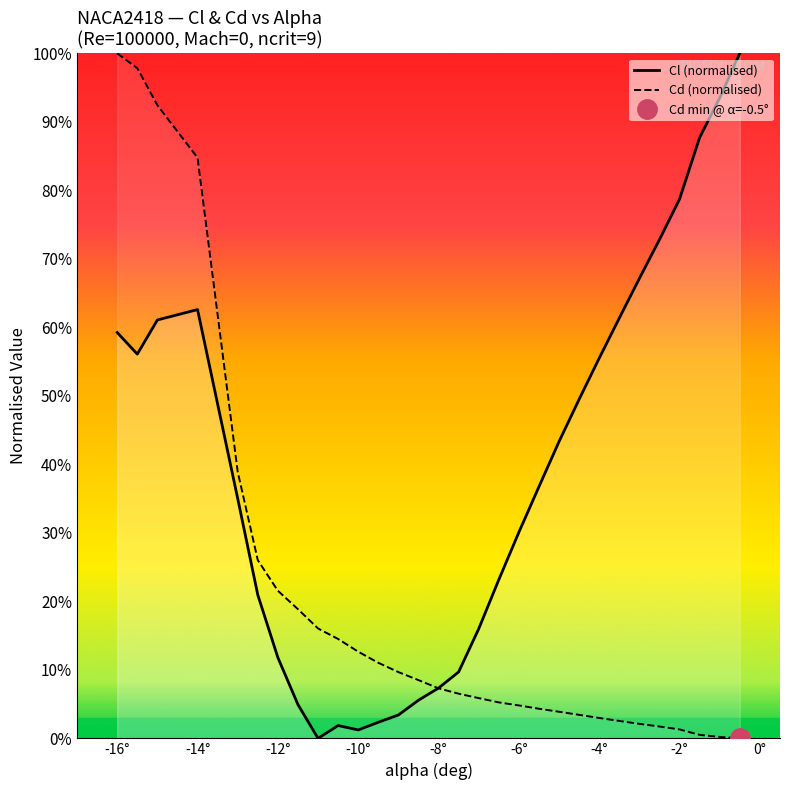

How many lines are shown in the chart?

2